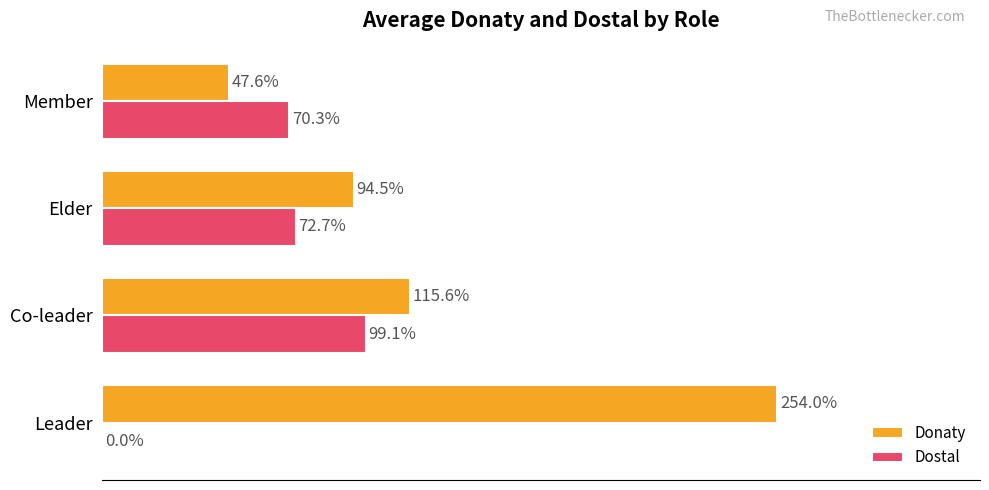

Where is Donaty nearest to the value 150?

Co-leader